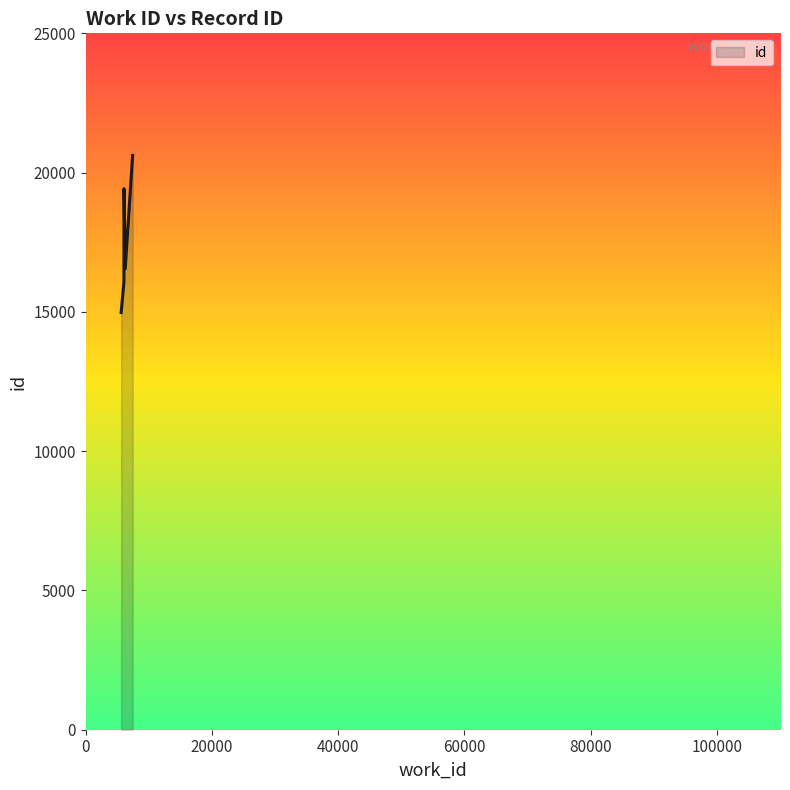

What is the greatest value displayed?

20616